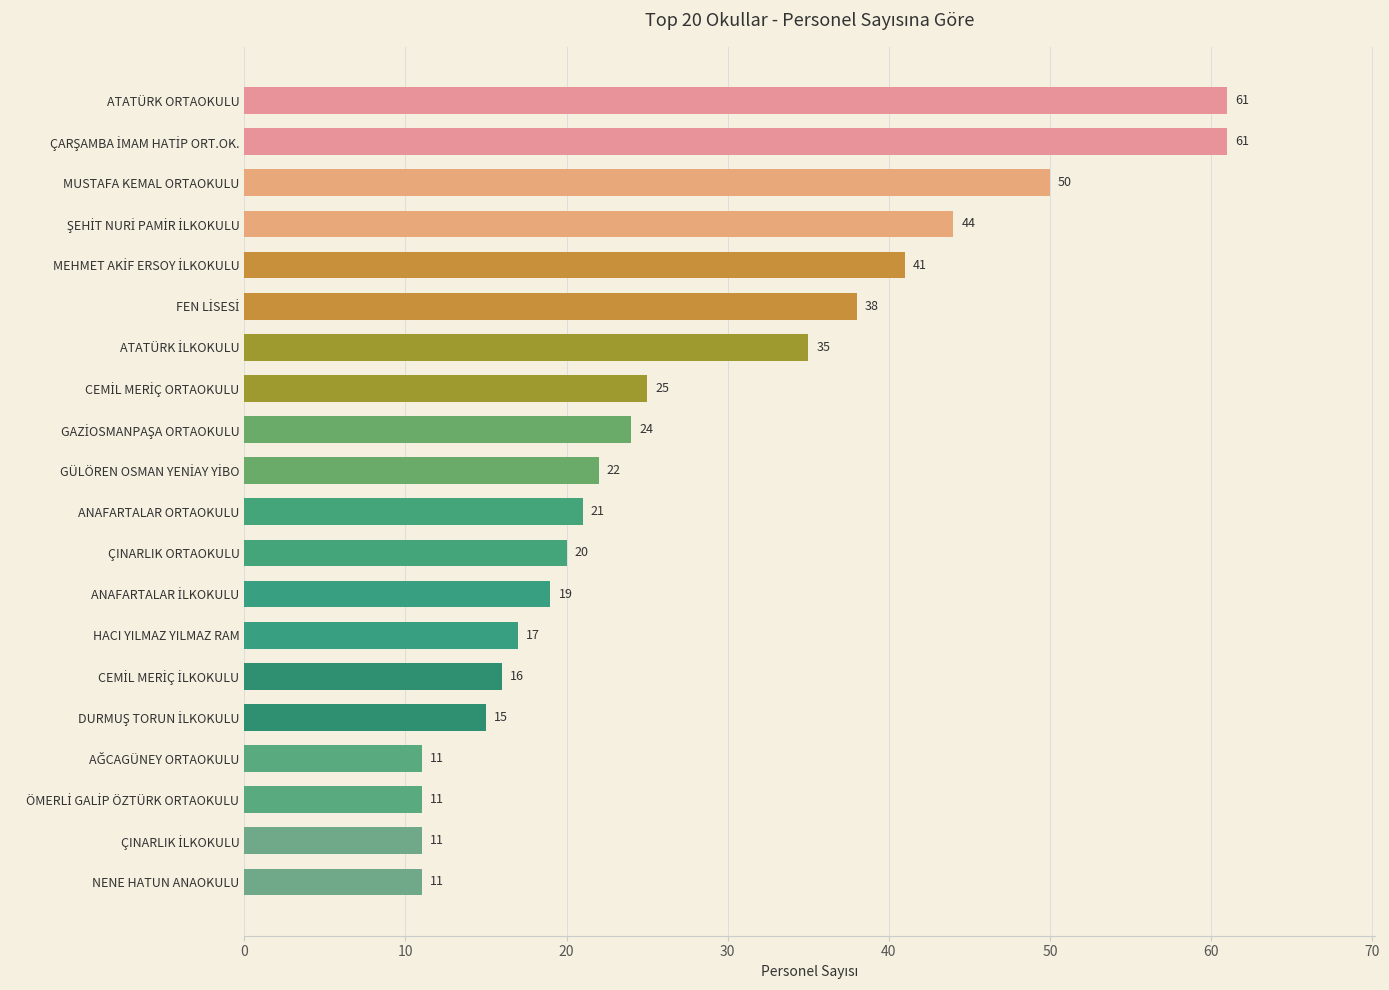

Read the value at NENE HATUN ANAOKULU.

11